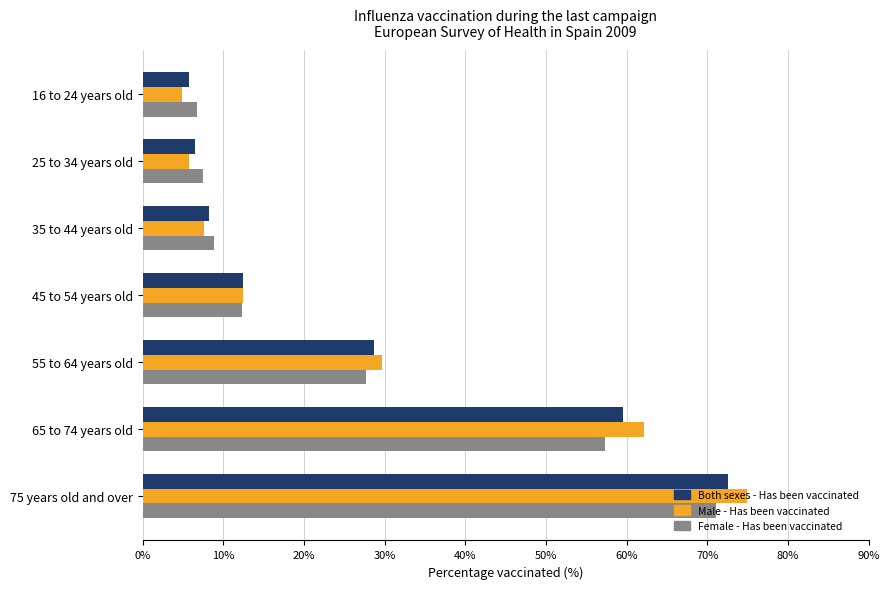

Which series changed the most between 16 to 24 years old and 75 years old and over?

Male - Has been vaccinated